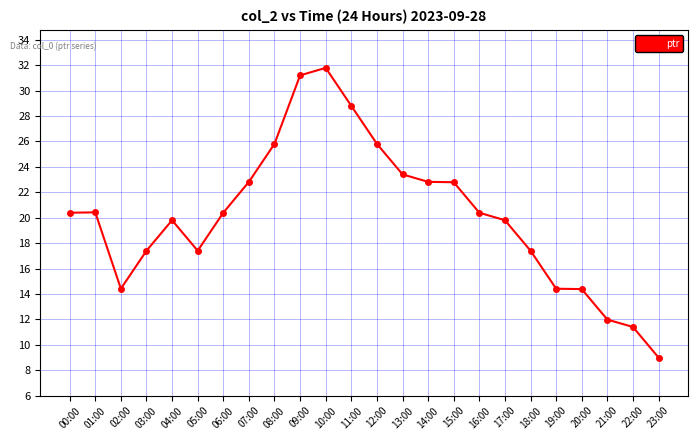

What is the sum of the values at 03:00 and 00:00?

37.8